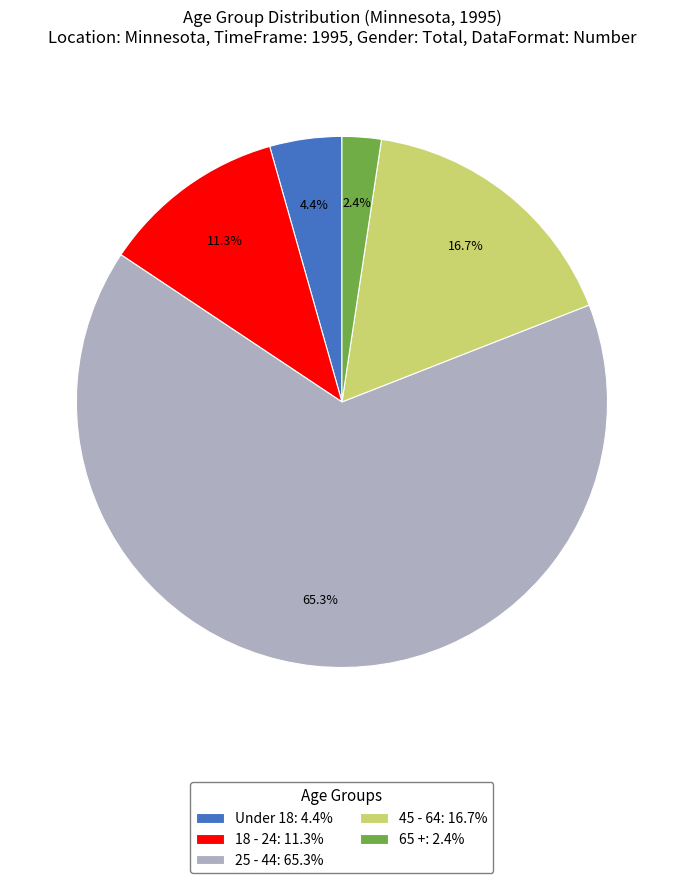

Which has a higher value, 25 - 44 or Under 18?

25 - 44